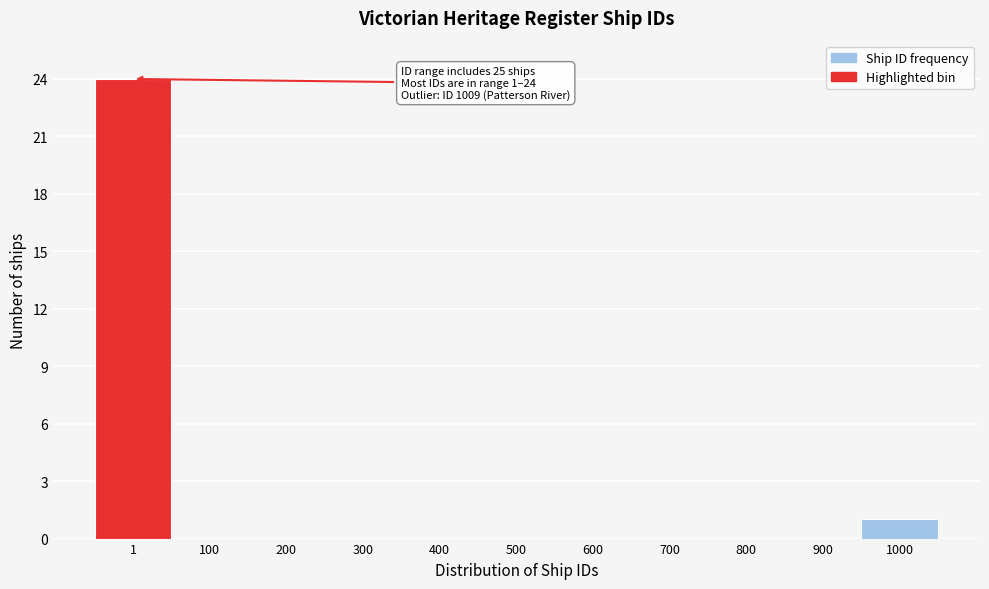

Reading left to right, list all the values displayed in this chart.

1=24	100=0	200=0	300=0	400=0	500=0	600=0	700=0	800=0	900=0	1000=1